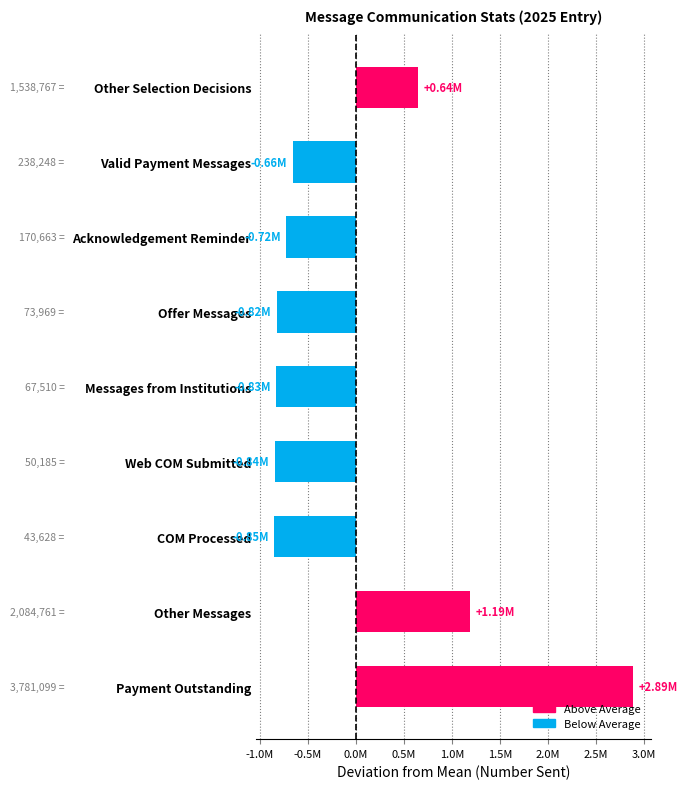

The chart shows a value of 3781099 at Payment Outstanding. True or false?

True